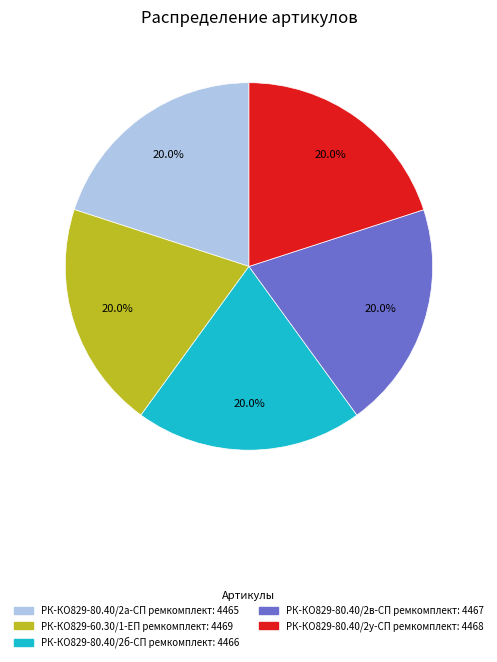

The РК-КО829-80.40/2б-СП ремкомплект slice represents 10% of the pie. True or false?

False